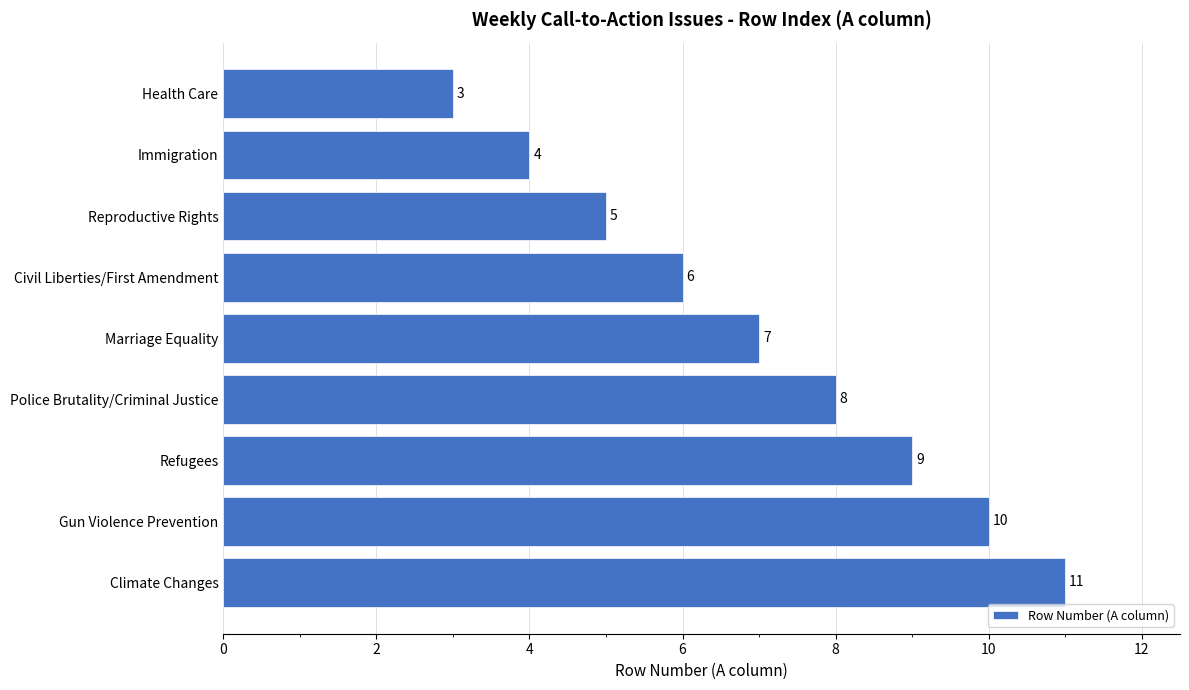

What is the smallest value displayed?

3